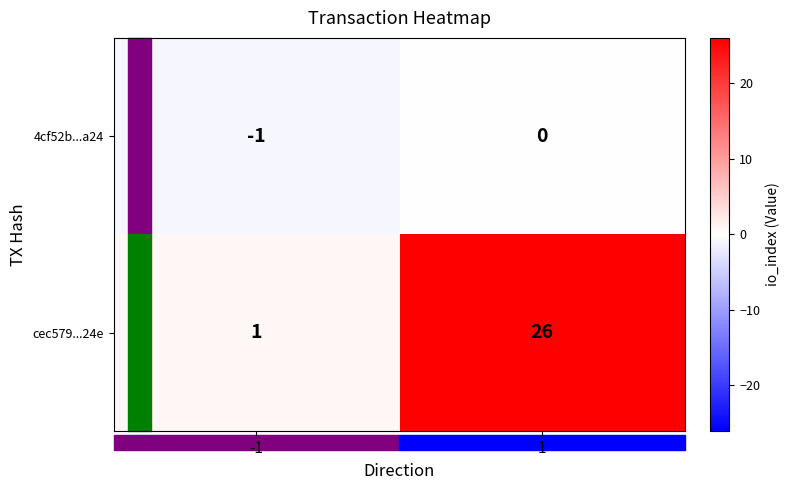

Read the cec579...24e value at 1.

26